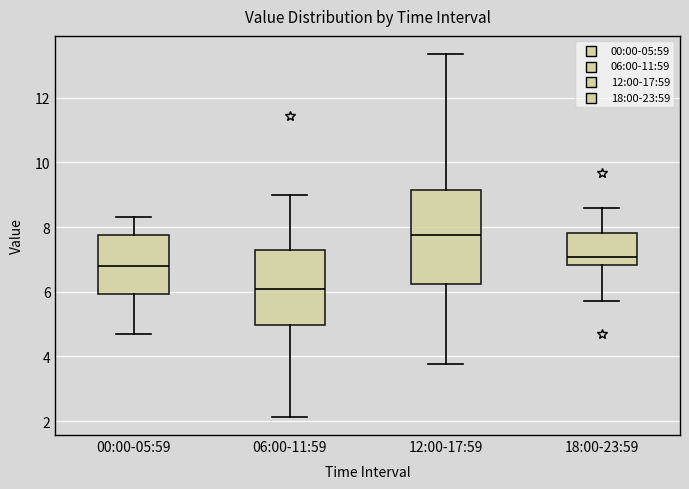

Which box is the tallest, from its lower edge to its upper edge?

12:00-17:59